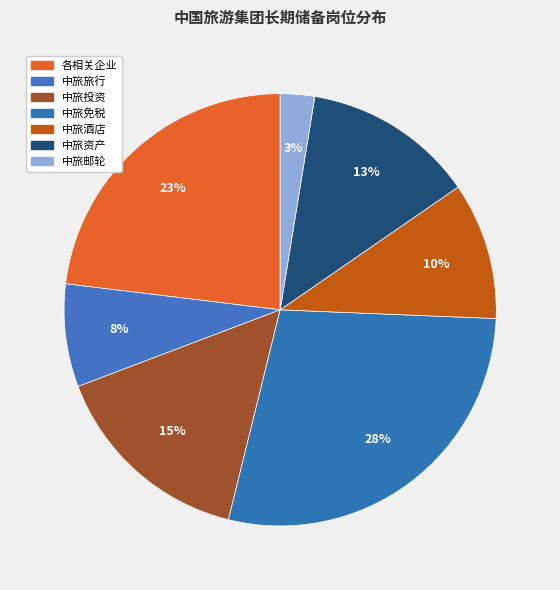

True or false: 中旅邮轮 accounts for 11% of the total.

False